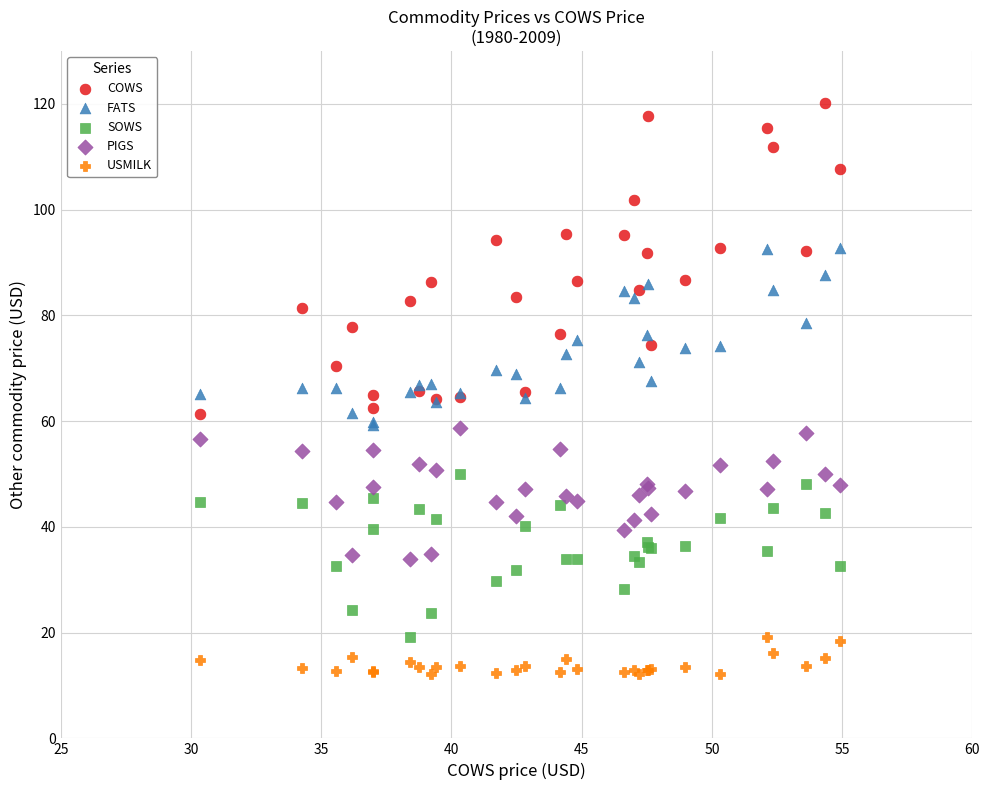

Which series has the largest Y range (max minus min)?

COWS